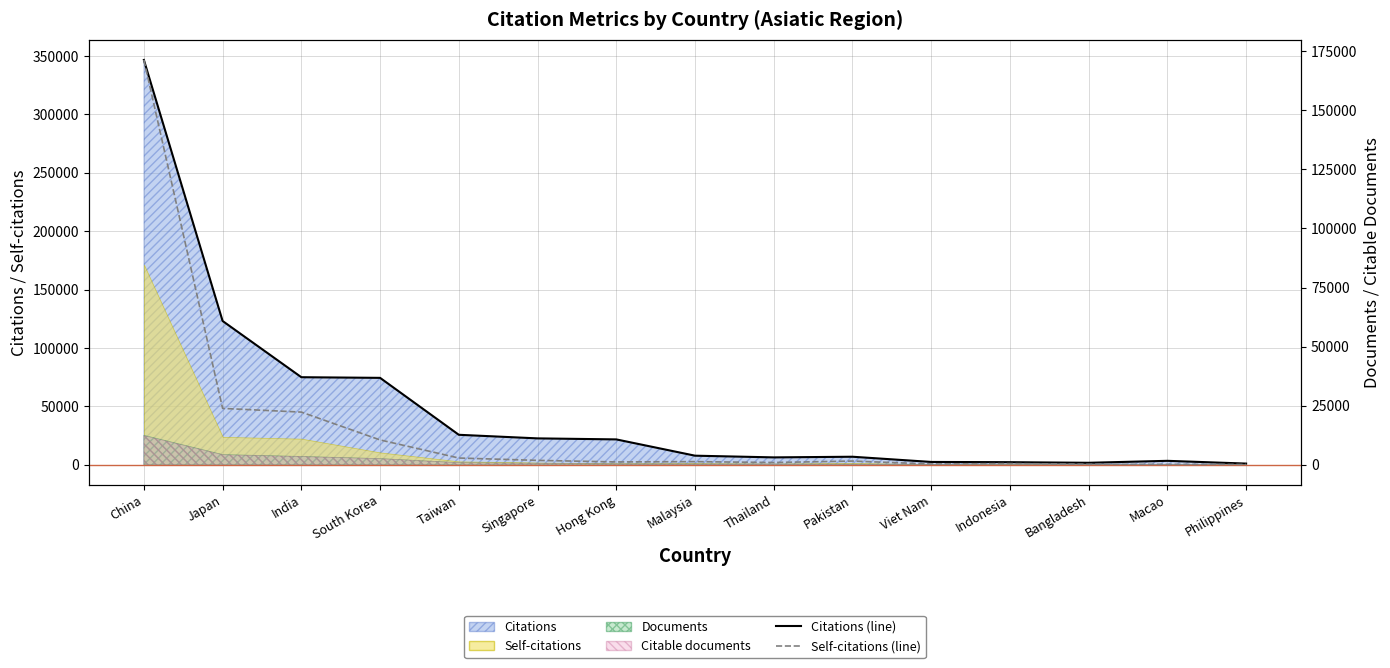

Does the chart display data point markers on the line(s)?

No